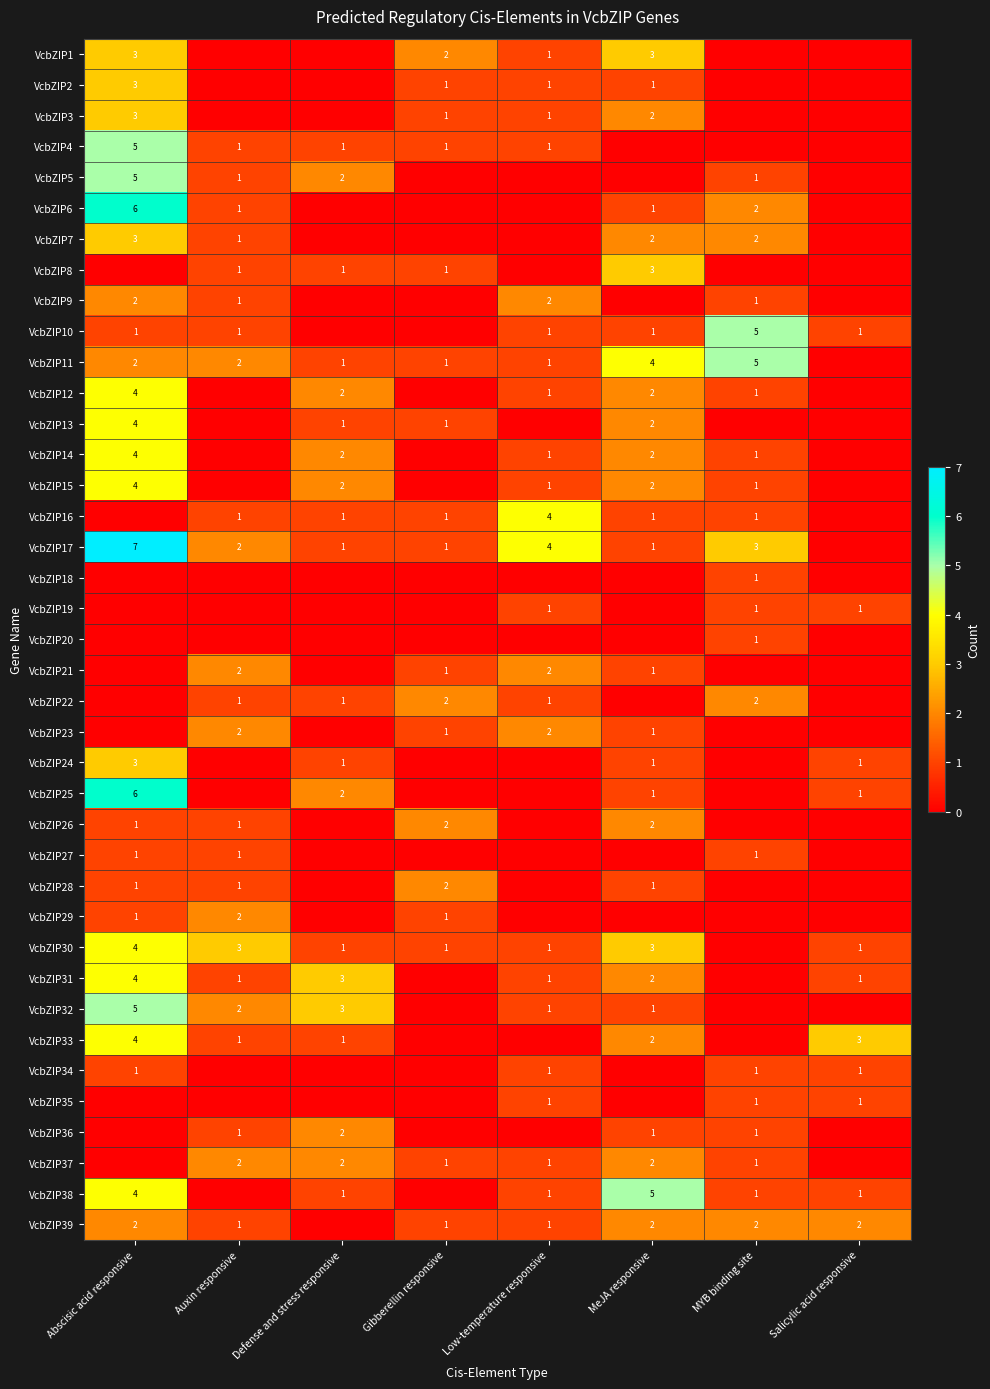

At how many categories does at least one series exceed 0?

8